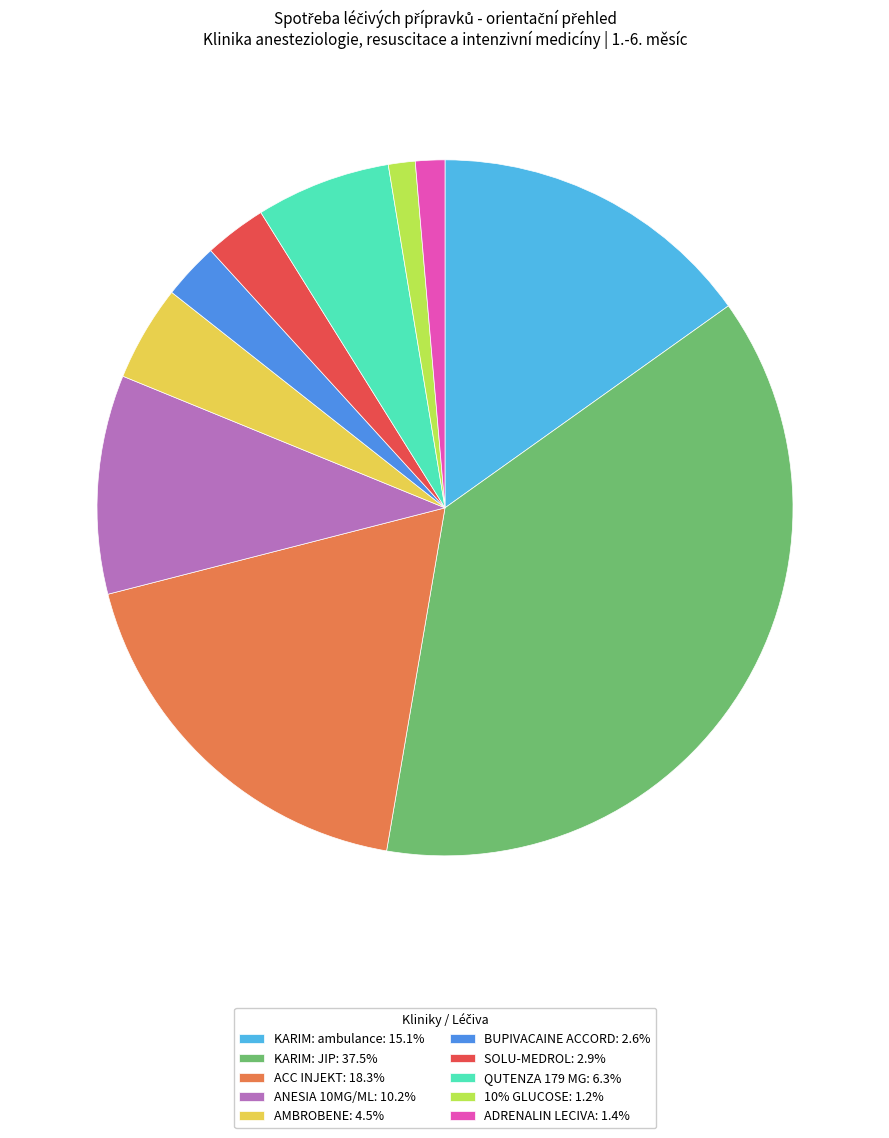

Does any single category account for the majority?

No